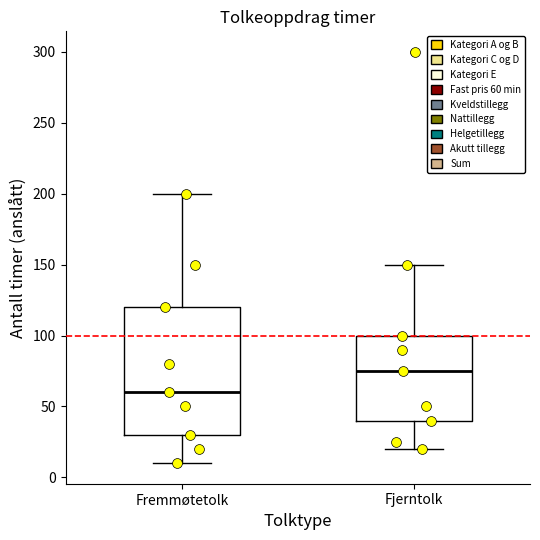

Which box has the highest median line?

Fjerntolk